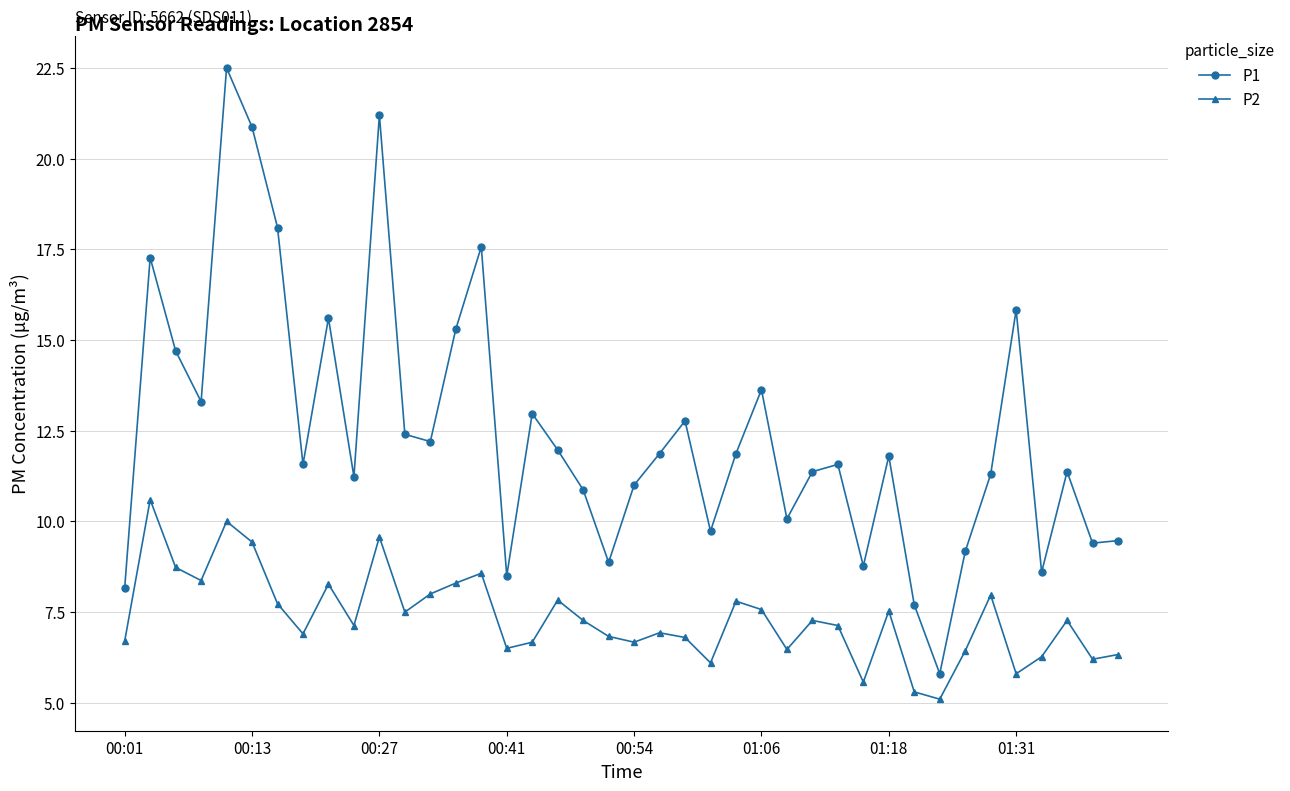

Which series has the largest total across all categories?

P1